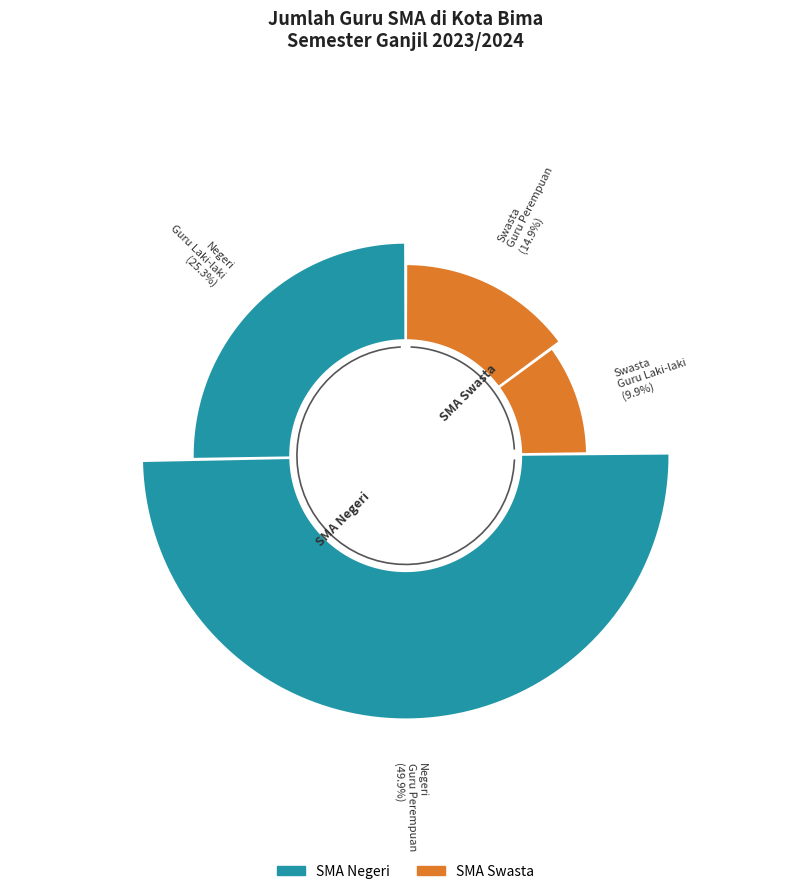

Is SMA Negeri Guru Perempuan the majority of the pie?

No